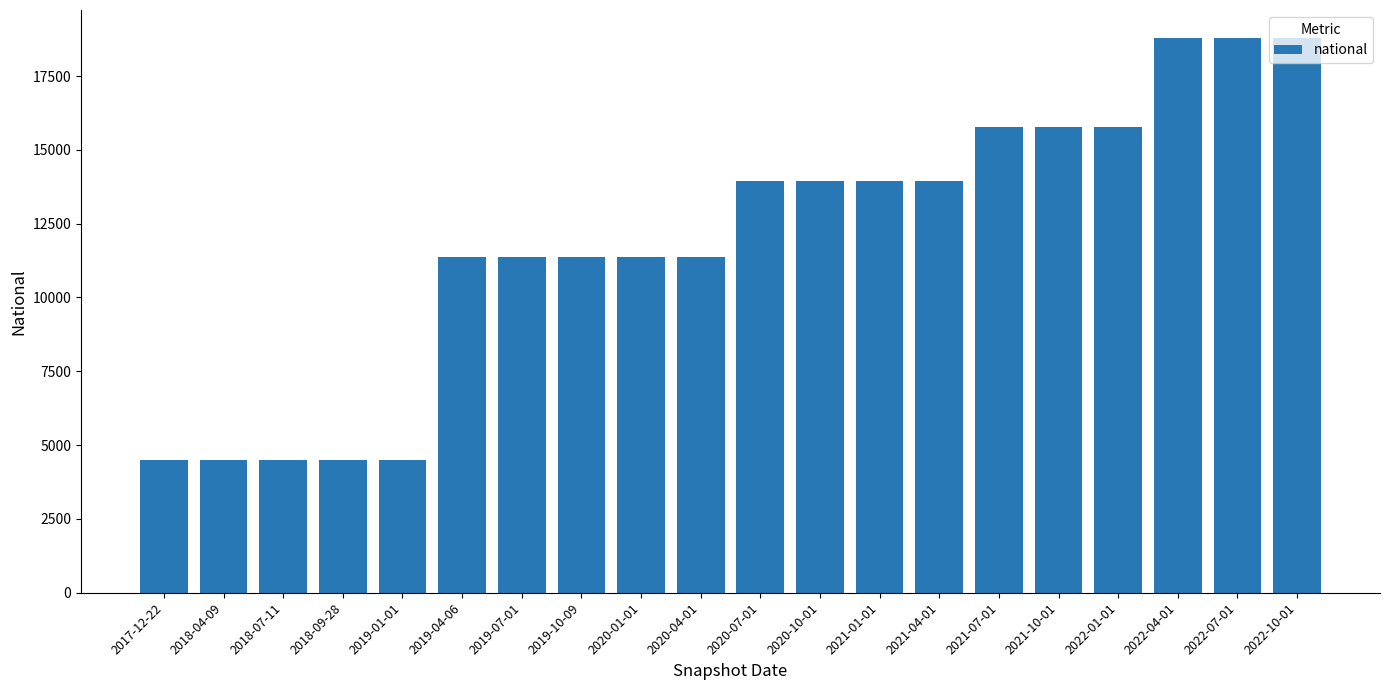

What position from the left is 2020-01-01?

9